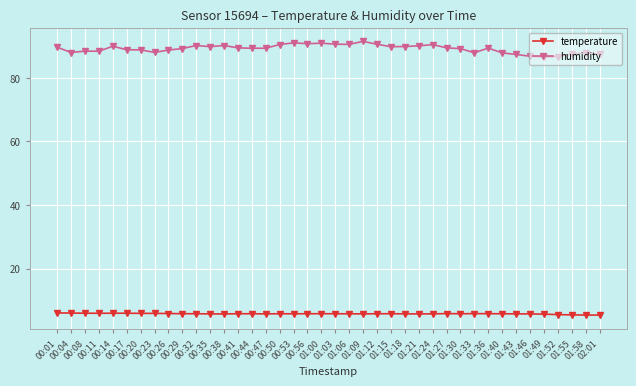

How many data points does each series have?

40